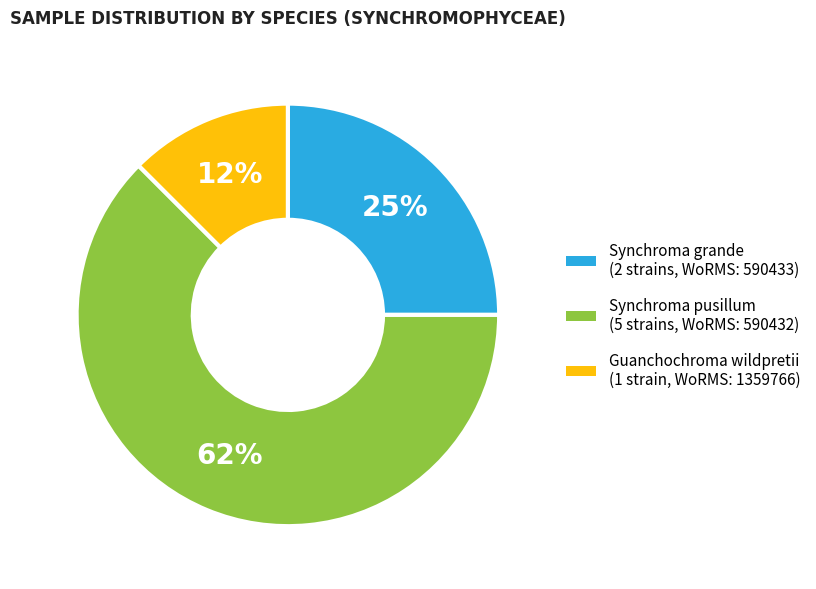

Is there a majority slice in this chart?

Yes